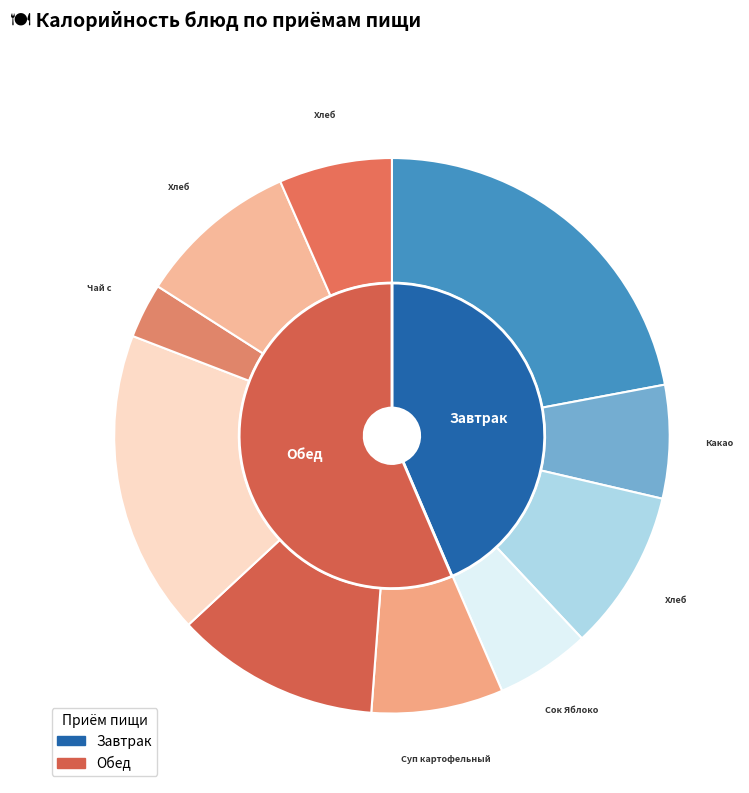

Does any single category account for the majority?

No